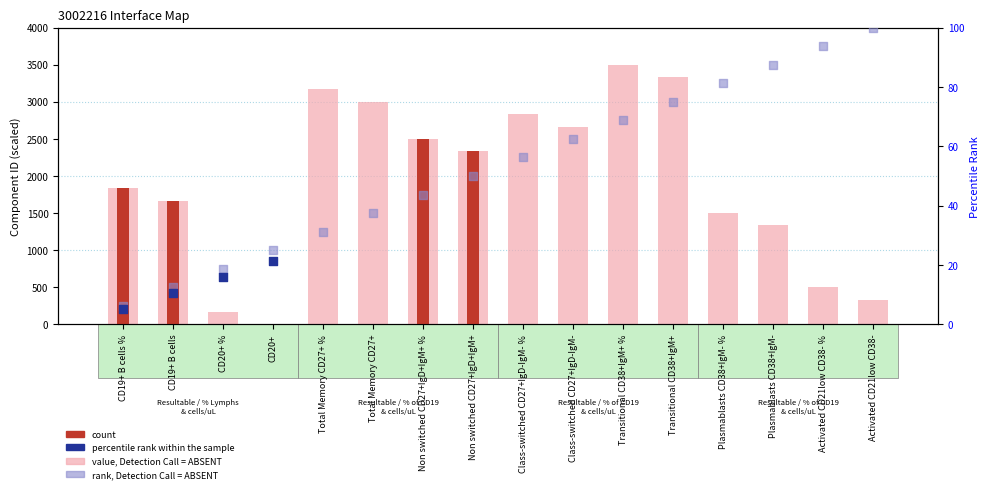

Which has a higher value, CD20+ % or Activated CD21low CD38-?

Activated CD21low CD38-